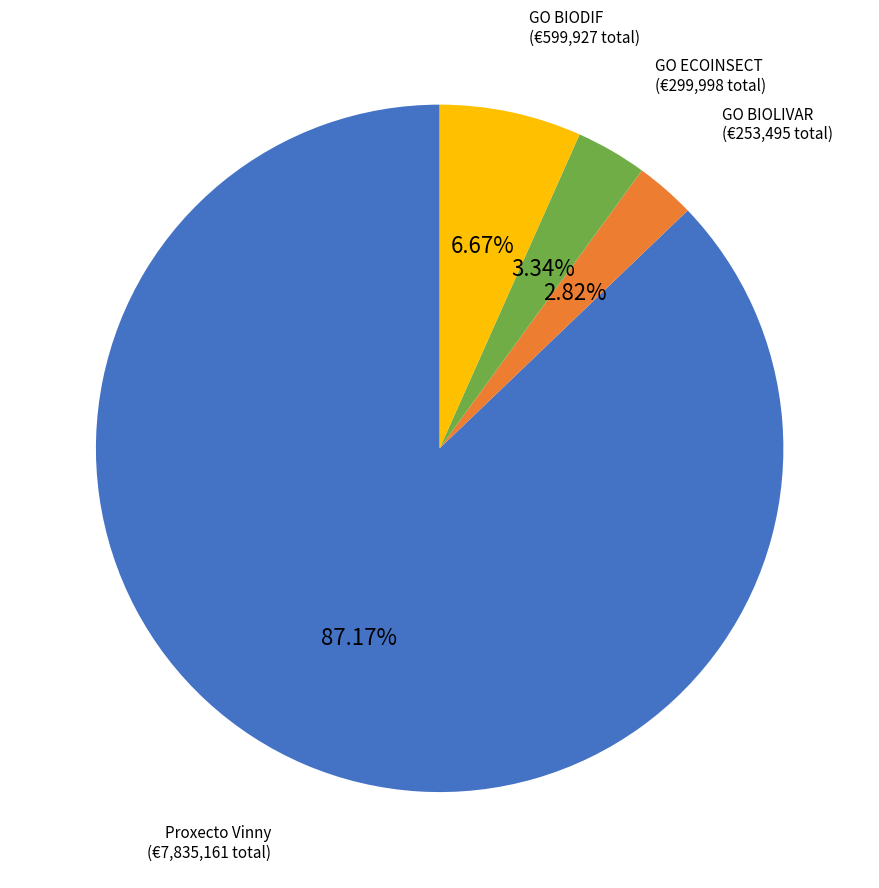

Is there any slice that represents more than half of the pie?

Yes